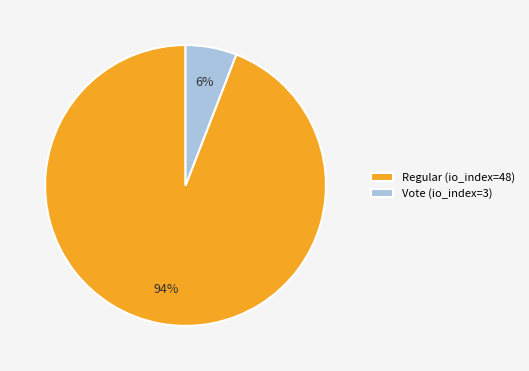

True or false: Vote (io_index=3) accounts for 6% of the total.

True